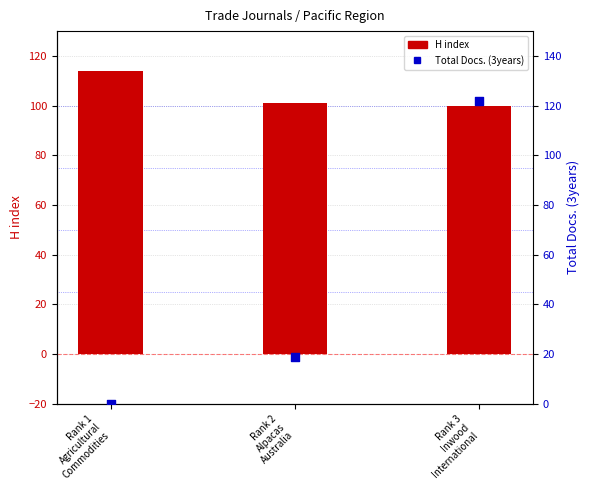

At how many categories does at least one series exceed 58?

3